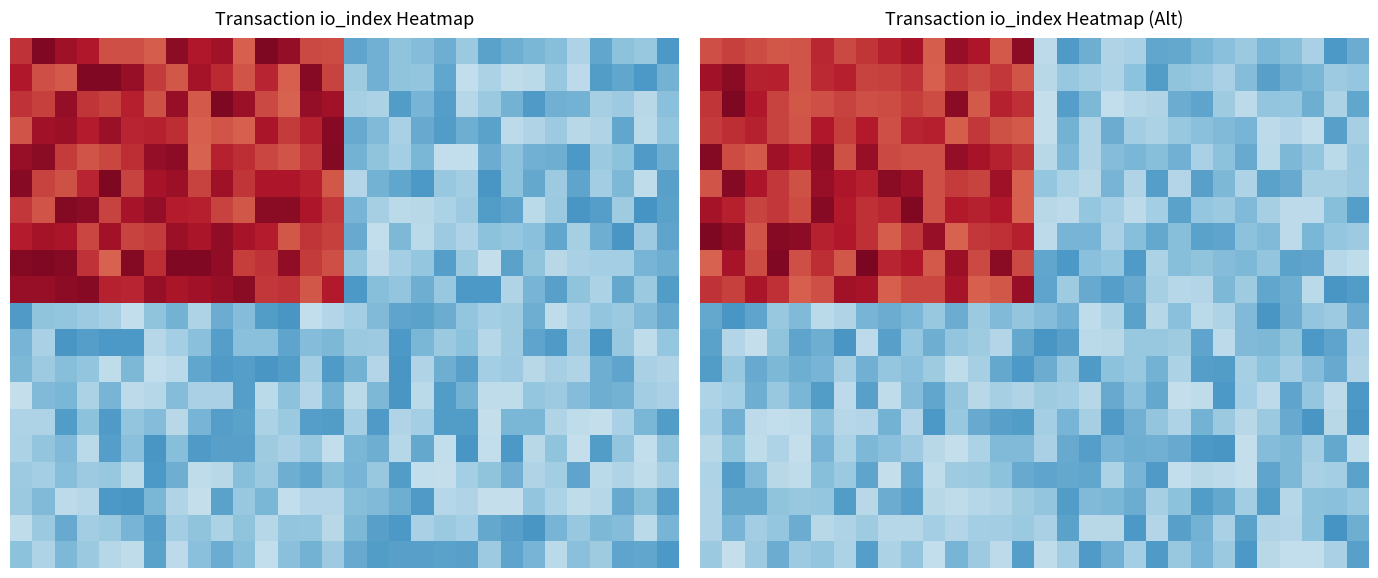

What is the total value across all series at 1?

10.2